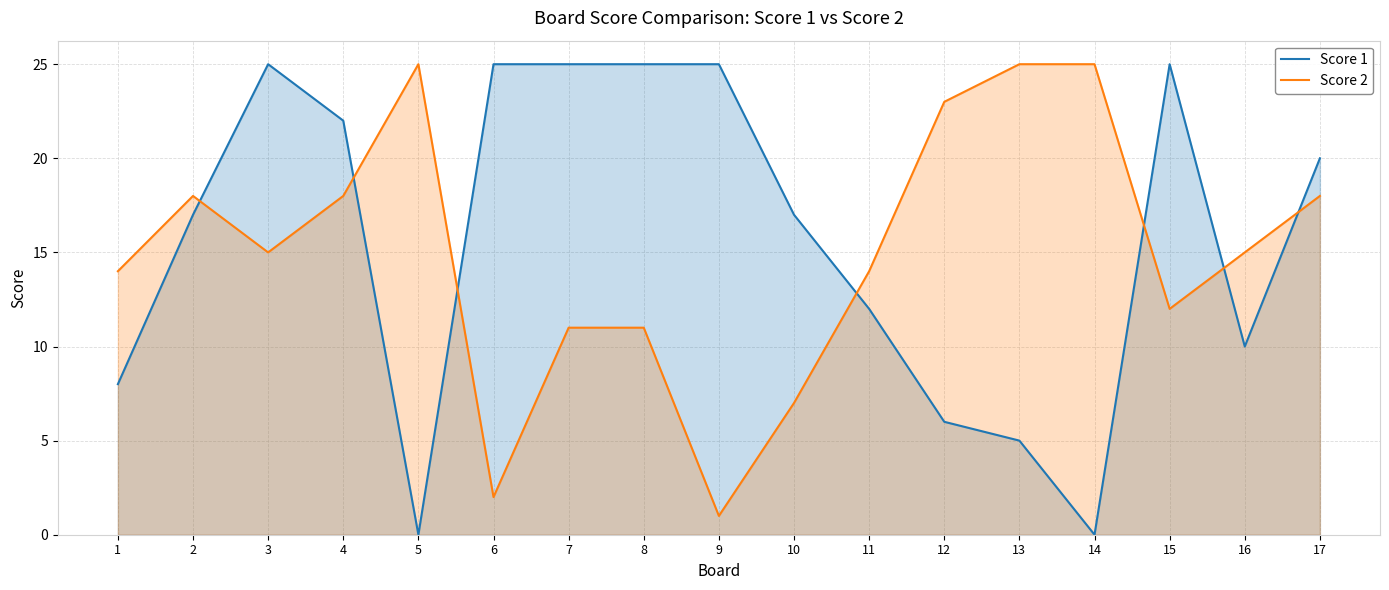

Where is Score 2 nearest to the value 13?

1